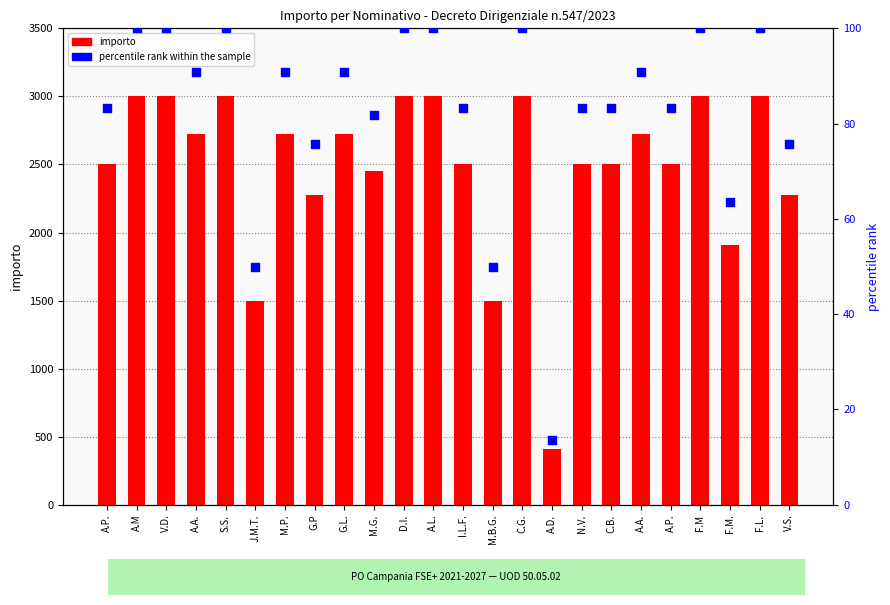

Which series reaches the maximum Y coordinate?

importo